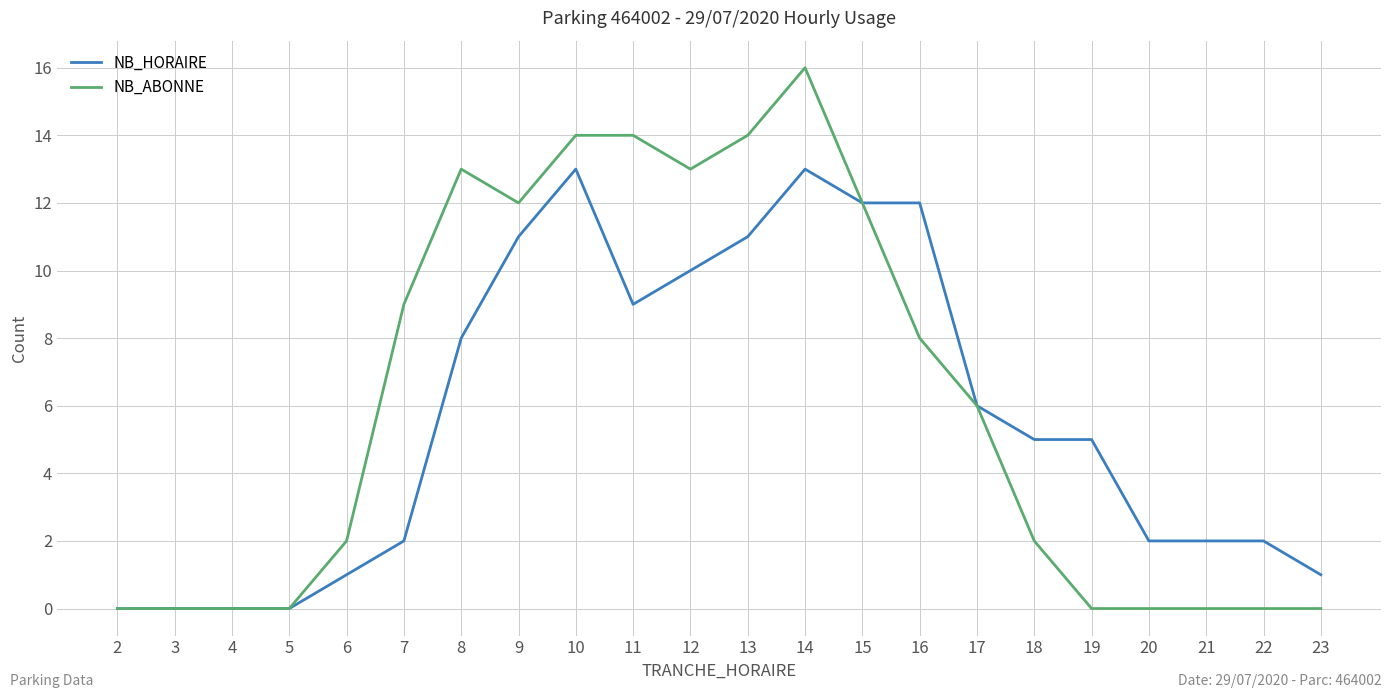

Which series has the largest total across all categories?

NB_ABONNE